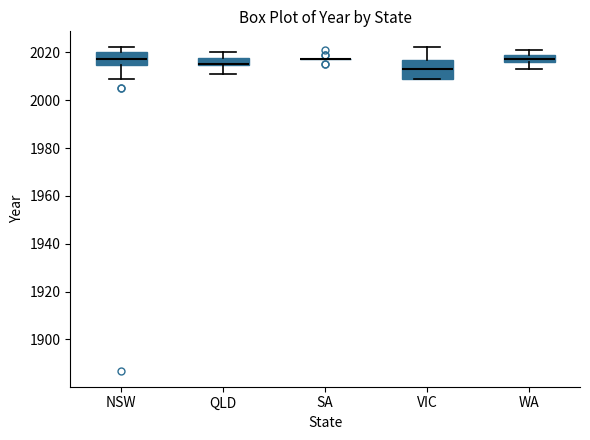

Reading left to right, transcribe this box plot: for each box, give where its median line is, the range the box spans, and where its two whiskers end, as read against the y-axis. The values are not printed on the chart, so give them approximately, as read against the axis.

NSW: median 2018, box 2014 to 2020, whiskers 2010 to 2022
QLD: median 2016 (drawn on the box's lower edge), box 2014 to 2018, whiskers 2012 to 2020
SA: box collapsed to a line at 2018, whiskers 2018 to 2018
VIC: median 2014, box 2010 to 2016, whiskers 2010 to 2022
WA: median 2018, box 2016 to 2020, whiskers 2014 to 2022